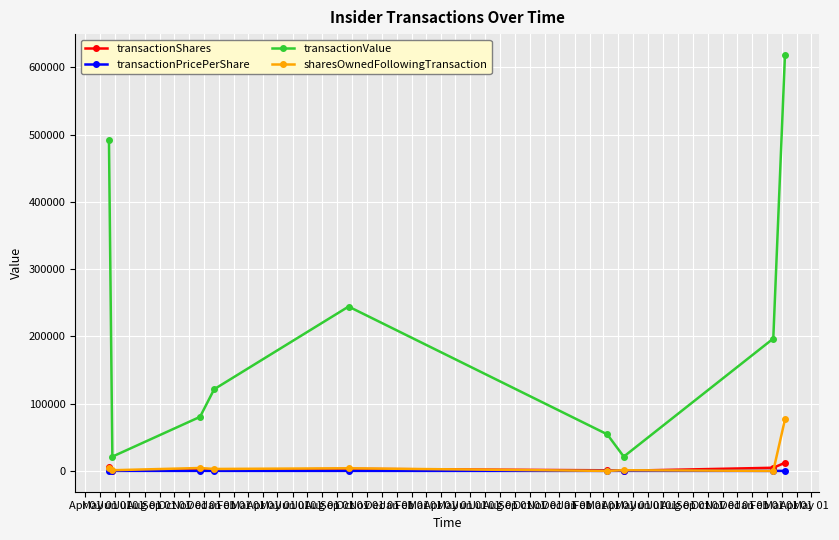

Which series has the widest spread of values?

transactionValue